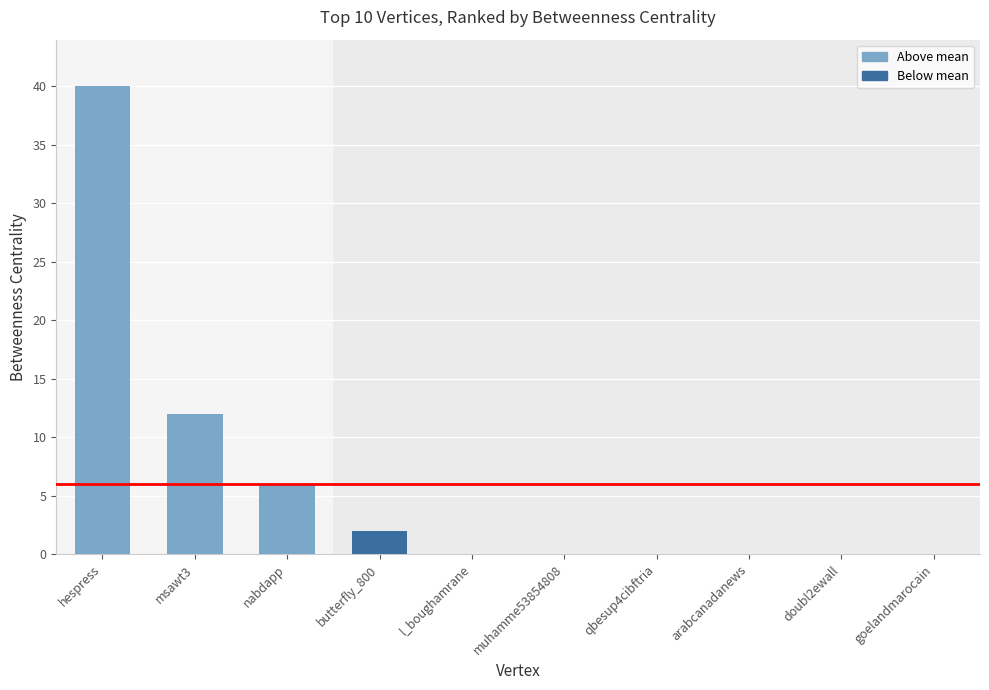

Does the chart contain stacked bars?

No